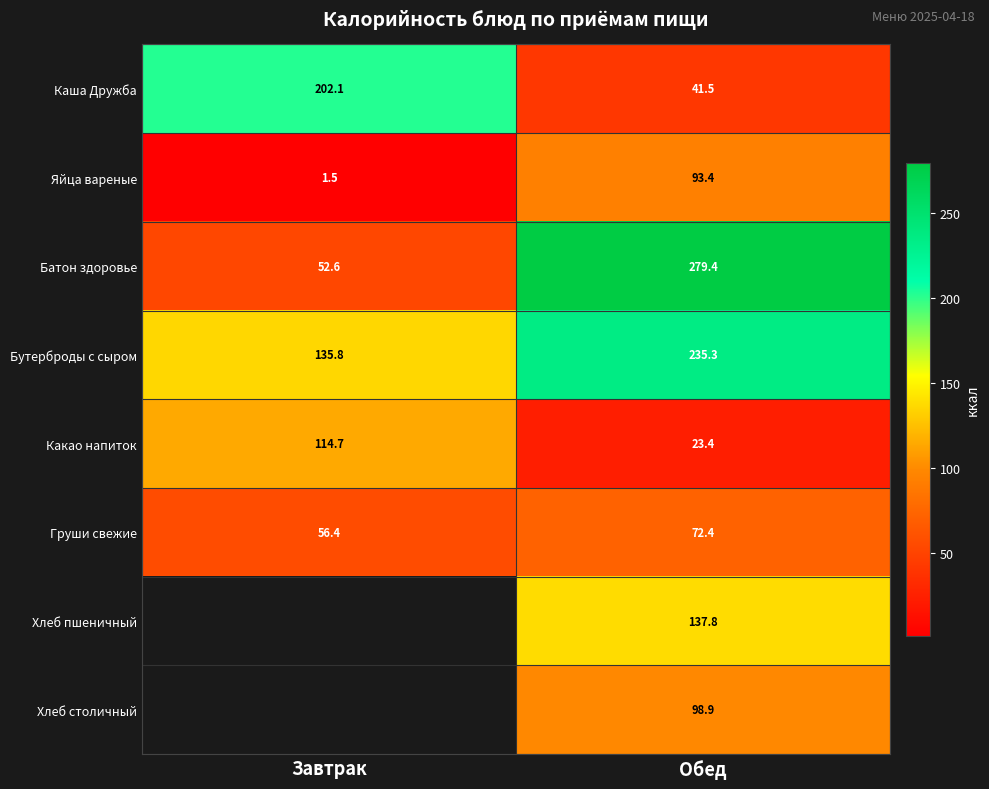

At which category is the sum across all series the highest?

Обед